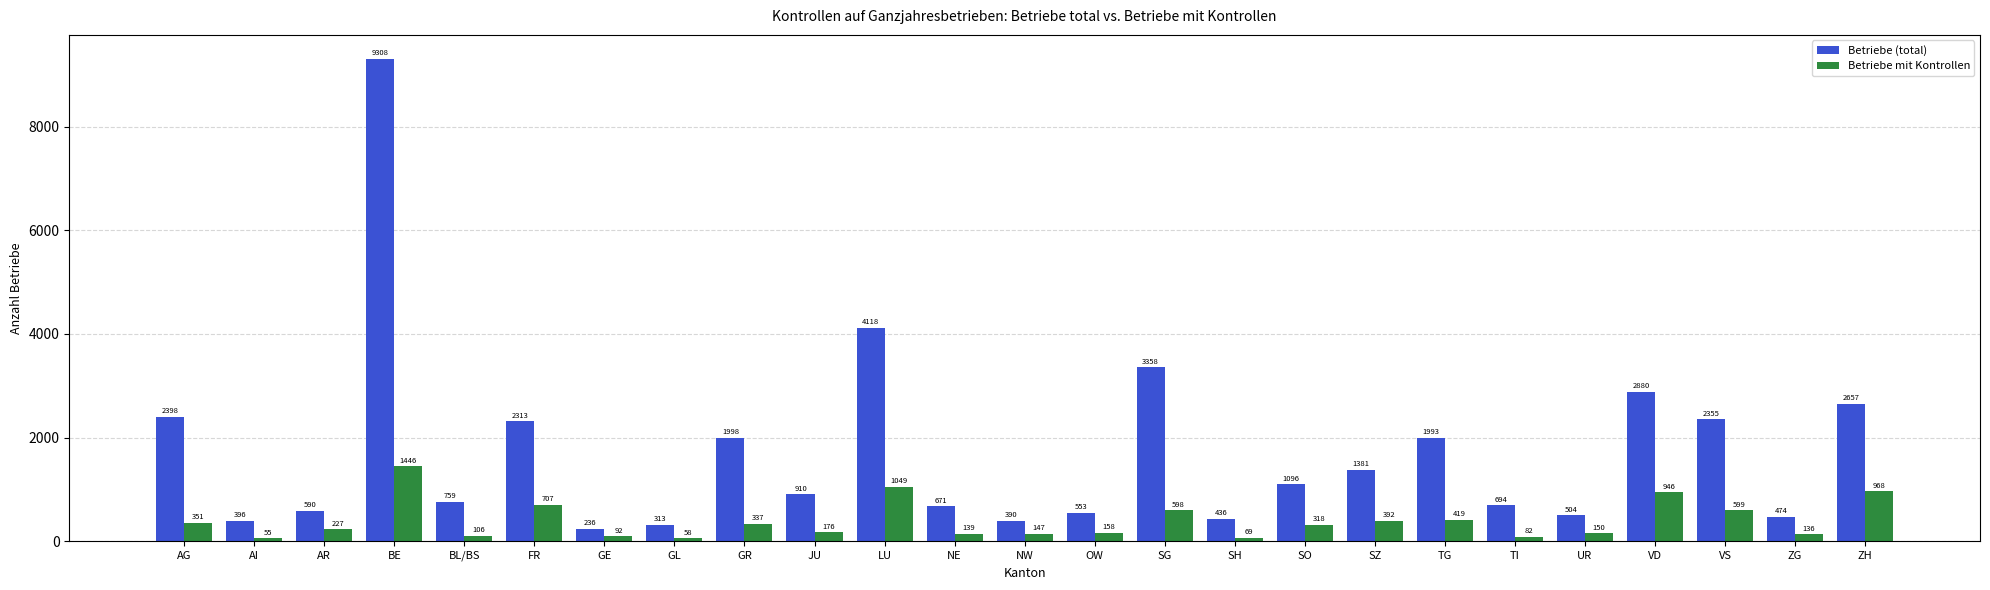

Does the chart contain stacked bars?

No